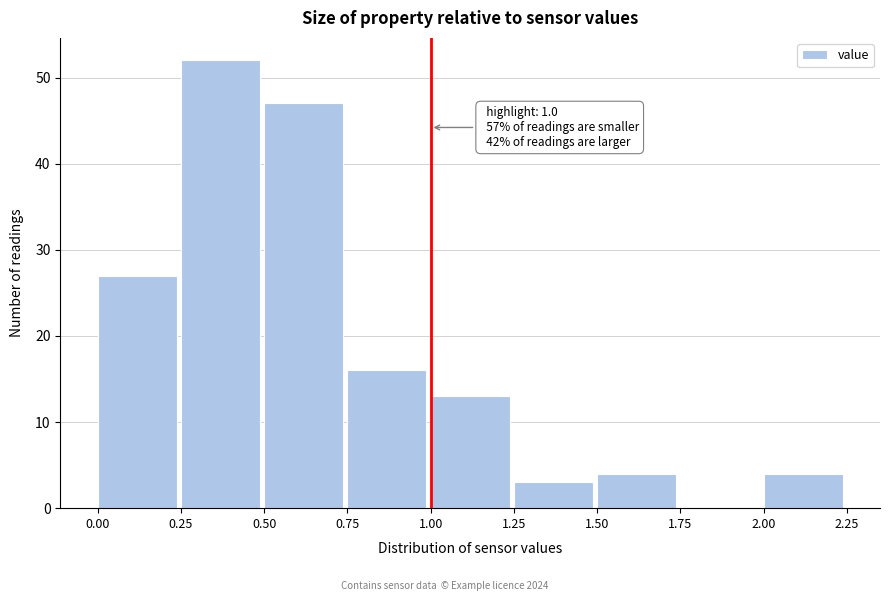

Over which range of the x-axis is the bar tallest?

0.25 to 0.50